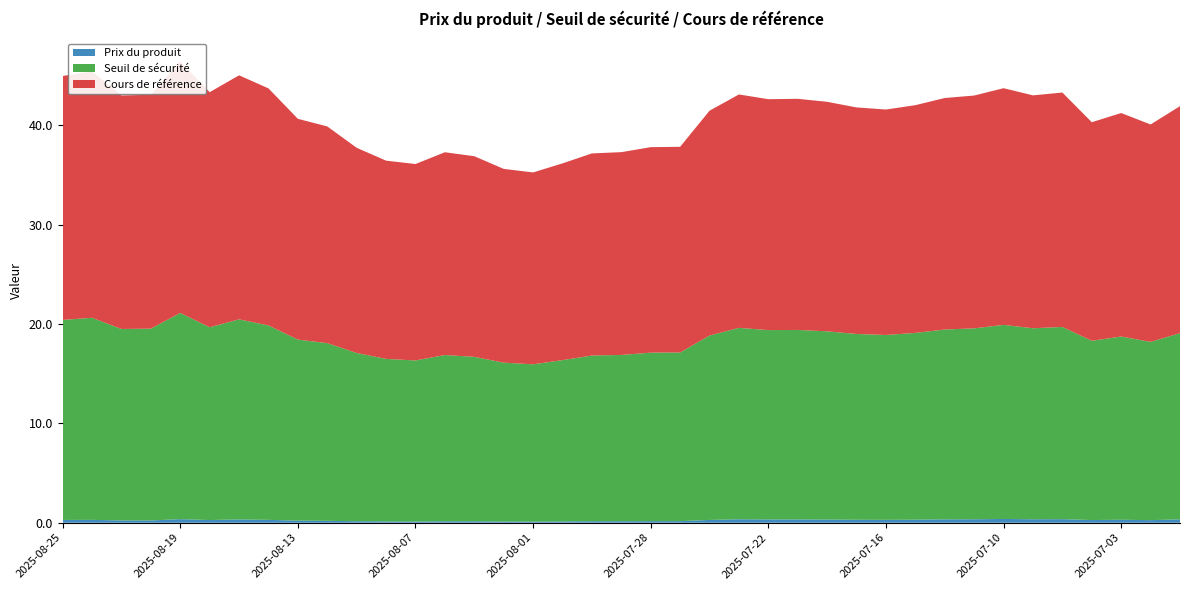

Reading right to left, transcribe all the data shown in this chart.

Prix du produit: 2025-07-01=0.3	2025-07-02=0.3	2025-07-03=0.3	2025-07-07=0.3	2025-07-08=0.4	2025-07-09=0.3	2025-07-10=0.4	2025-07-11=0.3	2025-07-14=0.3	2025-07-15=0.3	2025-07-16=0.3	2025-07-17=0.3	2025-07-18=0.3	2025-07-21=0.3	2025-07-22=0.3	2025-07-23=0.3	2025-07-24=0.3	2025-07-25=0.2	2025-07-28=0.2	2025-07-29=0.1	2025-07-30=0.1	2025-07-31=0.1	2025-08-01=0.1	2025-08-04=0.1	2025-08-05=0.1	2025-08-06=0.1	2025-08-07=0.1	2025-08-08=0.1	2025-08-11=0.1	2025-08-12=0.2	2025-08-13=0.2	2025-08-14=0.3	2025-08-15=0.3	2025-08-18=0.3	2025-08-19=0.4	2025-08-20=0.2	2025-08-21=0.2	2025-08-22=0.3	2025-08-25=0.3
Seuil de sécurité: 2025-07-01=18.7	2025-07-02=17.9	2025-07-03=18.4	2025-07-07=18.0	2025-07-08=19.3	2025-07-09=19.2	2025-07-10=19.5	2025-07-11=19.2	2025-07-14=19.1	2025-07-15=18.8	2025-07-16=18.6	2025-07-17=18.7	2025-07-18=18.9	2025-07-21=19.1	2025-07-22=19.1	2025-07-23=19.3	2025-07-24=18.6	2025-07-25=17.0	2025-07-28=17.0	2025-07-29=16.7	2025-07-30=16.7	2025-07-31=16.2	2025-08-01=15.8	2025-08-04=16.0	2025-08-05=16.6	2025-08-06=16.7	2025-08-07=16.2	2025-08-08=16.4	2025-08-11=16.9	2025-08-12=17.9	2025-08-13=18.2	2025-08-14=19.6	2025-08-15=20.1	2025-08-18=19.4	2025-08-19=20.8	2025-08-20=19.3	2025-08-21=19.3	2025-08-22=20.3	2025-08-25=20.1
Cours de référence: 2025-07-01=22.9	2025-07-02=21.9	2025-07-03=22.5	2025-07-07=22.0	2025-07-08=23.6	2025-07-09=23.4	2025-07-10=23.8	2025-07-11=23.4	2025-07-14=23.3	2025-07-15=22.9	2025-07-16=22.7	2025-07-17=22.8	2025-07-18=23.1	2025-07-21=23.3	2025-07-22=23.2	2025-07-23=23.5	2025-07-24=22.6	2025-07-25=20.7	2025-07-28=20.7	2025-07-29=20.4	2025-07-30=20.3	2025-07-31=19.8	2025-08-01=19.3	2025-08-04=19.5	2025-08-05=20.2	2025-08-06=20.4	2025-08-07=19.8	2025-08-08=19.9	2025-08-11=20.6	2025-08-12=21.8	2025-08-13=22.2	2025-08-14=23.9	2025-08-15=24.6	2025-08-18=23.7	2025-08-19=25.3	2025-08-20=23.5	2025-08-21=23.5	2025-08-22=24.8	2025-08-25=24.6